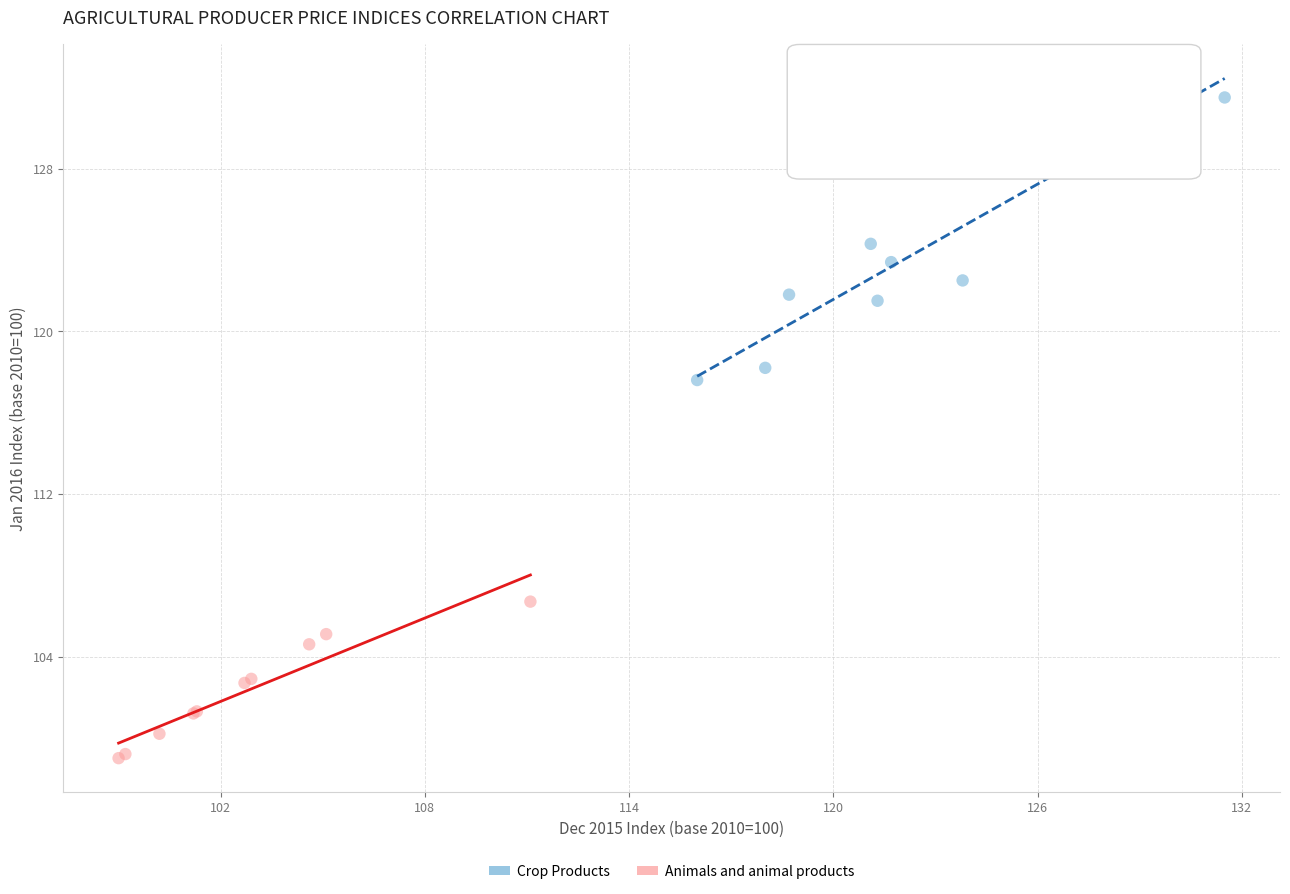

Which series has the widest spread of Y values?

Crop Products